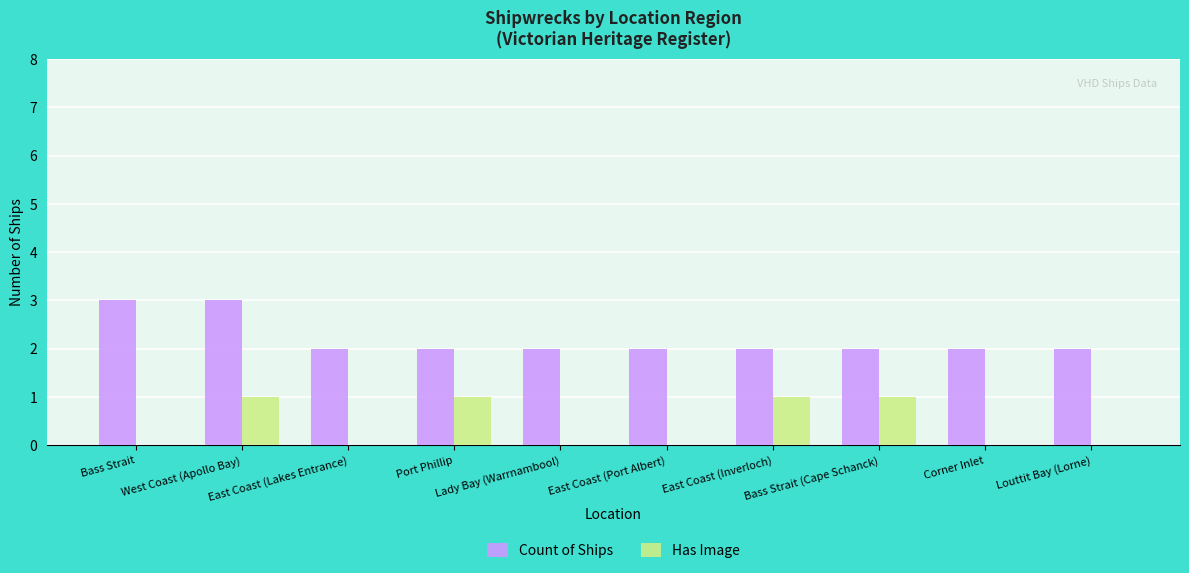

At which category is the sum across all series the highest?

West Coast (Apollo Bay)